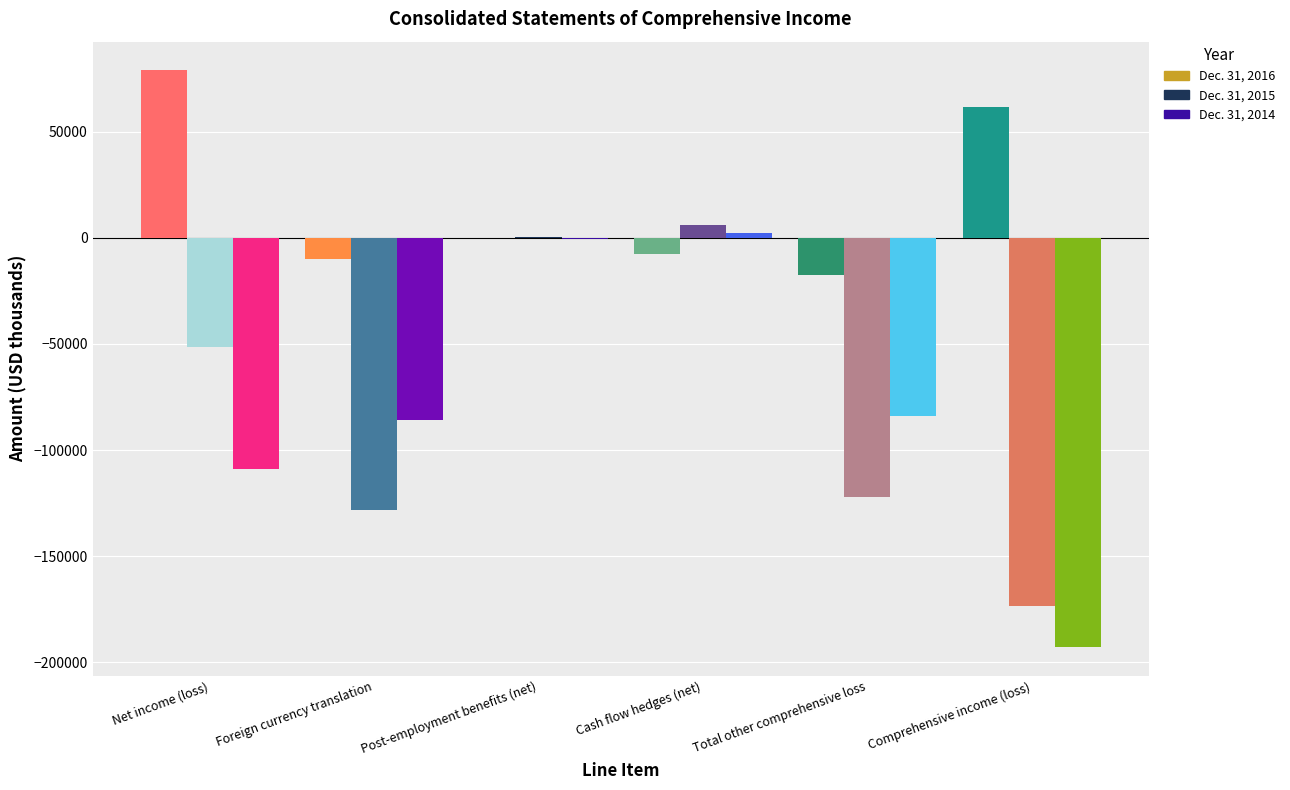

Are the bars grouped side by side (vs. stacked)?

Yes